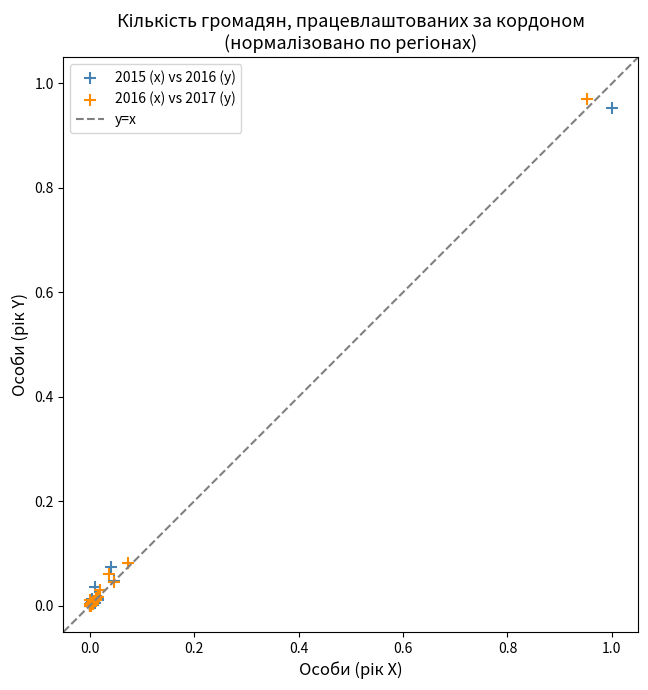

Which series has the widest spread of Y values?

2016 (x) vs 2017 (y)